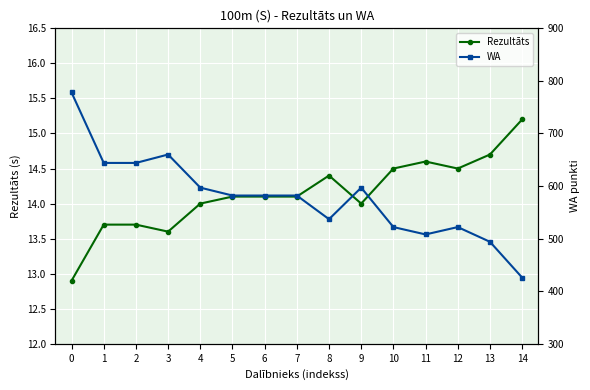

List the series in order of their overall mean, lowest first.

Rezultāts, WA